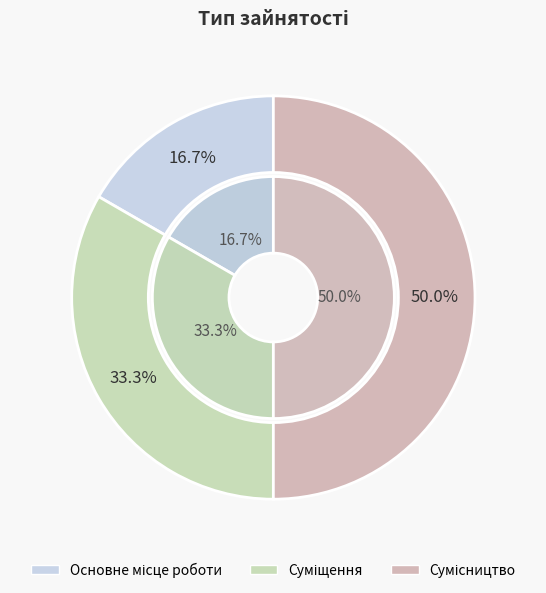

Approximately how many times larger is the value at Сумісництво compared to Основне місце роботи?

3.0